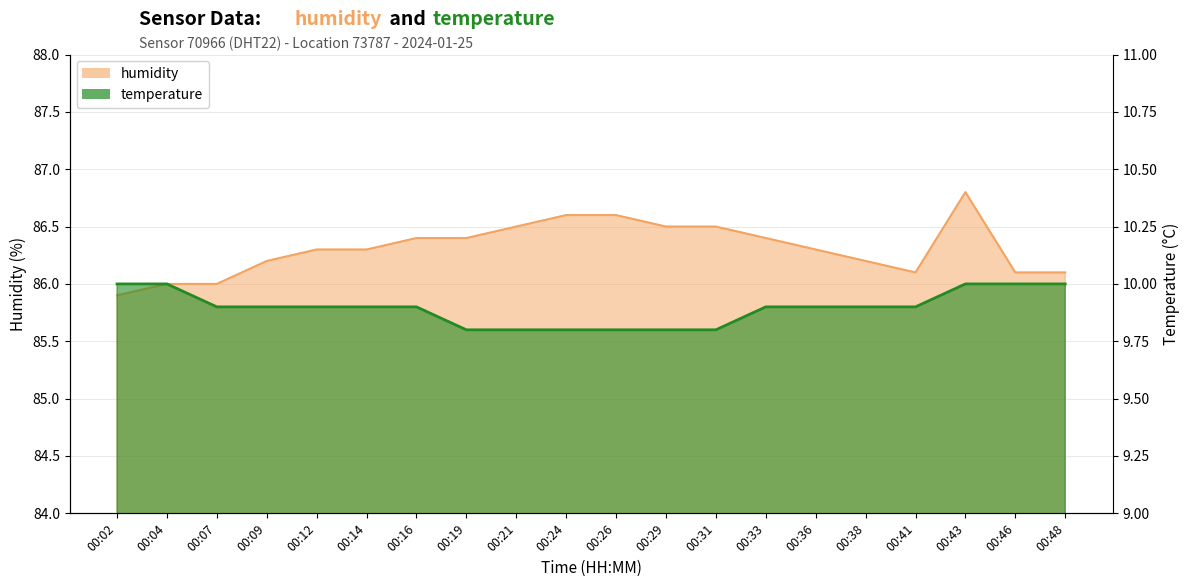

True or false: temperature and humidity intersect in this chart.

False